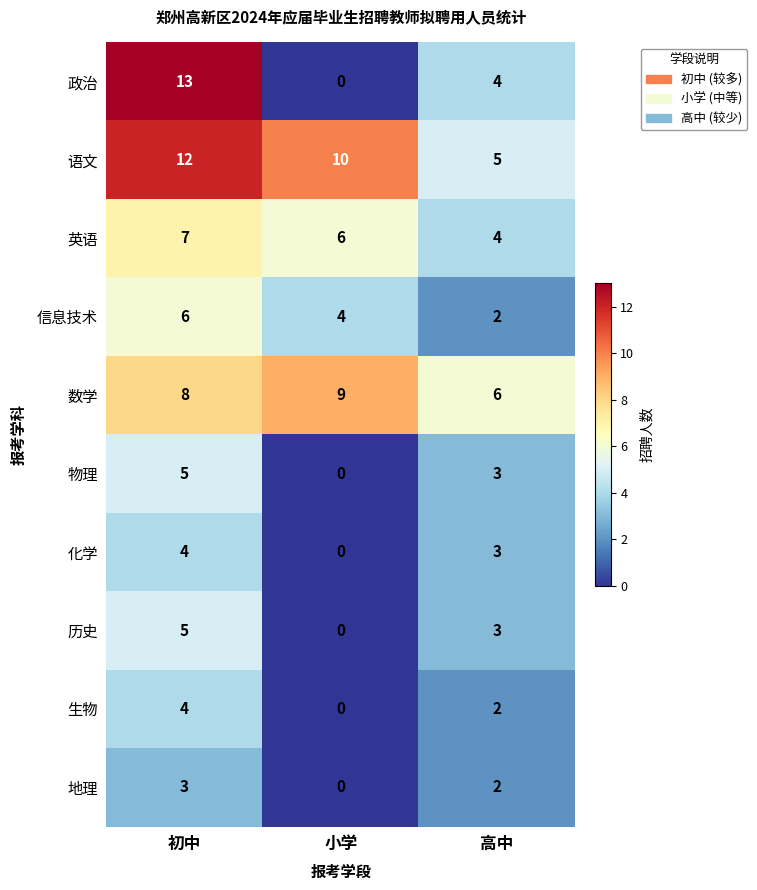

Reading left to right, extract all data points from this chart.

政治: 初中=13	小学=0	高中=4
语文: 初中=12	小学=10	高中=5
英语: 初中=7	小学=6	高中=4
信息技术: 初中=6	小学=4	高中=2
数学: 初中=8	小学=9	高中=6
物理: 初中=5	小学=0	高中=3
化学: 初中=4	小学=0	高中=3
历史: 初中=5	小学=0	高中=3
生物: 初中=4	小学=0	高中=2
地理: 初中=3	小学=0	高中=2